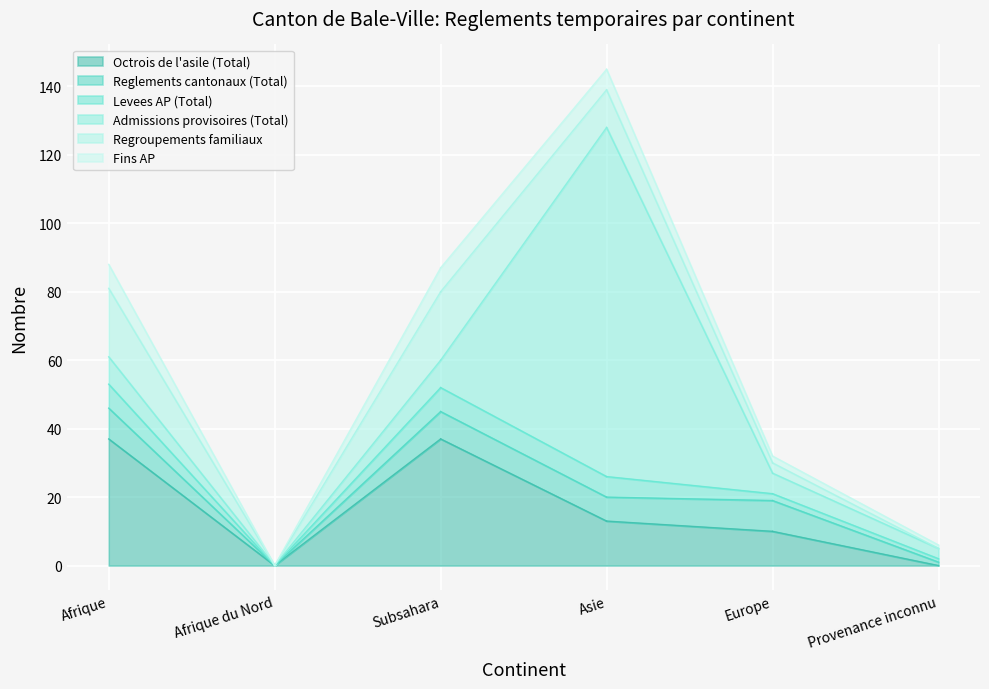

Which series changed the most between Afrique and Afrique du Nord?

Octrois de l'asile (Total)